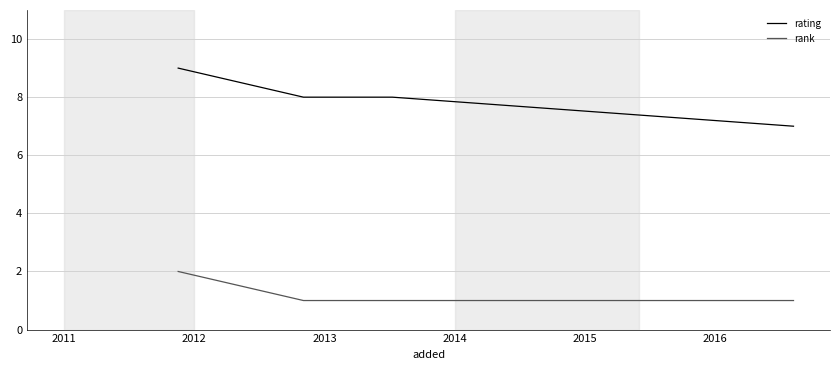

List the series in order of their overall mean, lowest first.

rank, rating